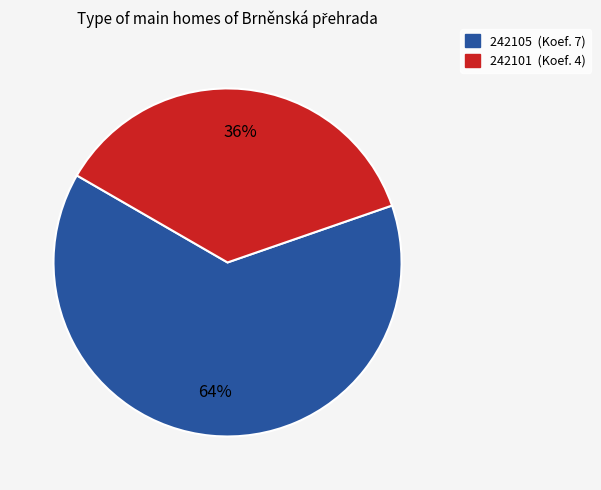

How many segments does this pie chart have?

2